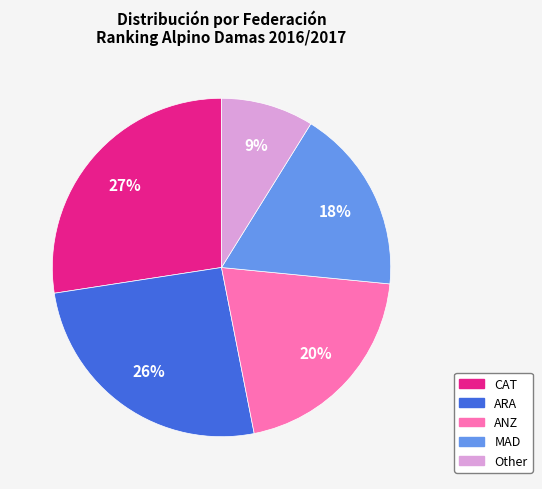

To the nearest percent, what is the average slice percentage?

20%